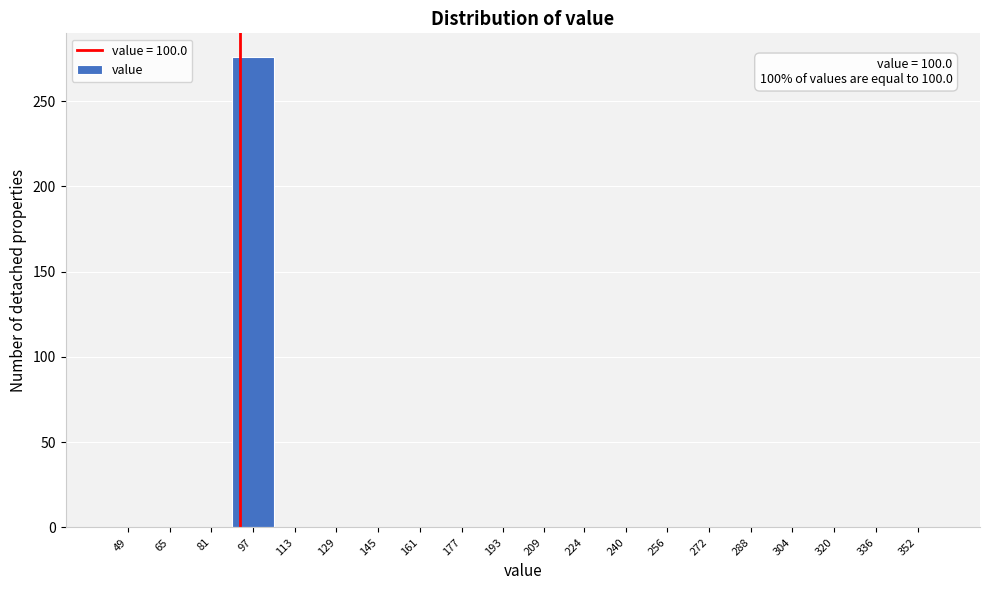

Reading left to right, list all the values displayed in this chart.

49=0	65=0	81=0	97=276	113=0	129=0	145=0	161=0	177=0	193=0	209=0	224=0	240=0	256=0	272=0	288=0	304=0	320=0	336=0	352=0